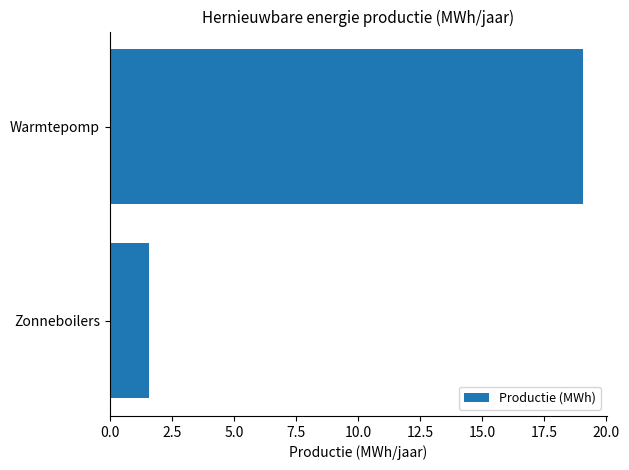

What is the change in value from Zonneboilers to Warmtepomp?

+17.5